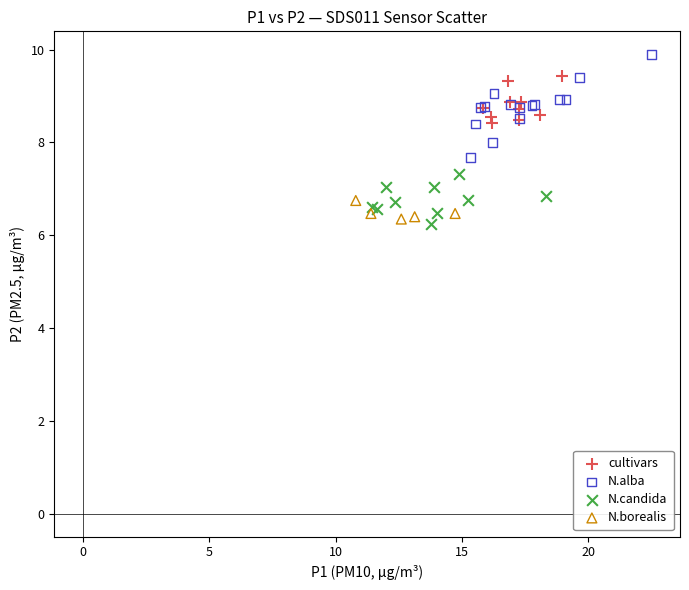

Which series contains the highest Y value?

N.alba